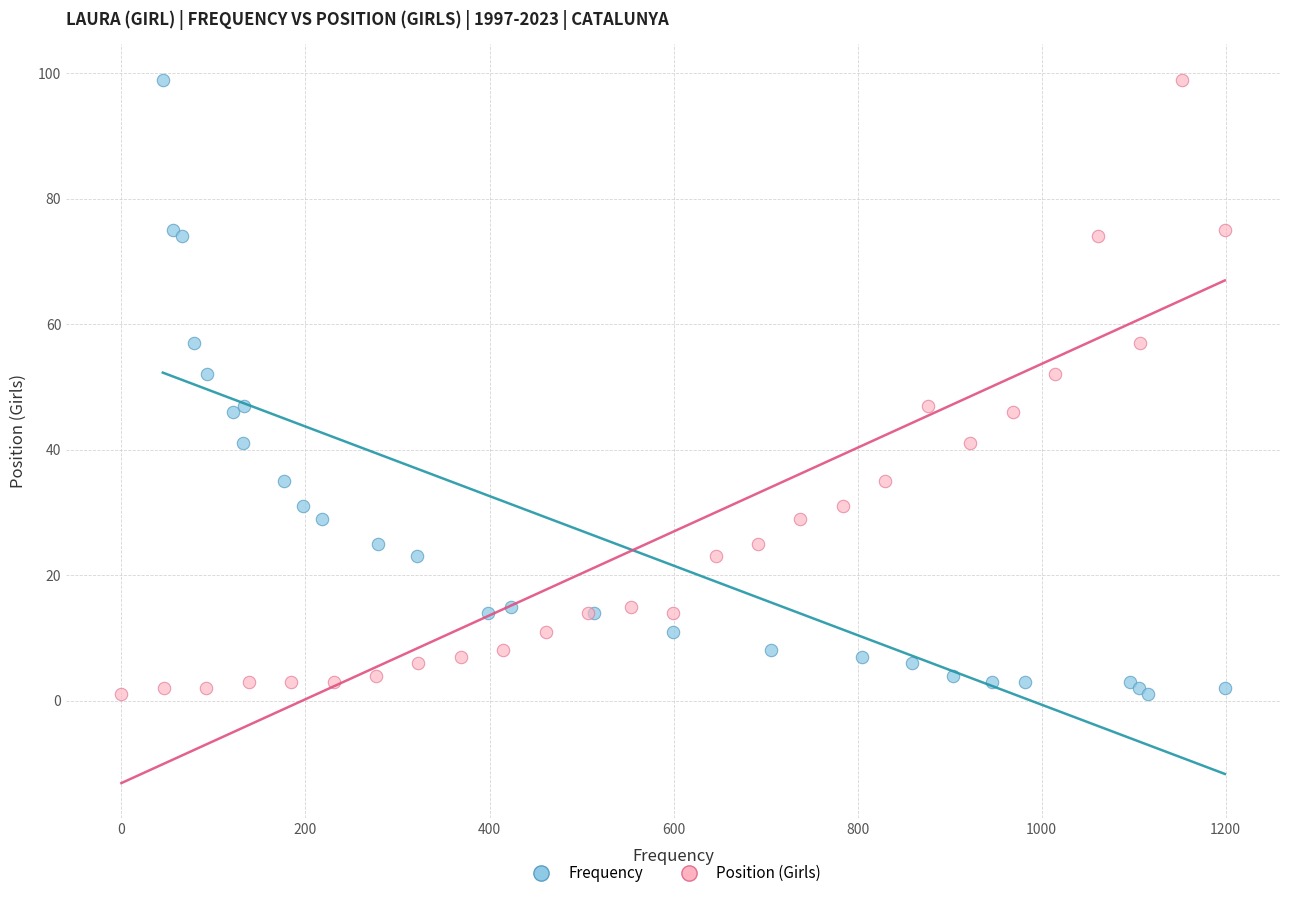

What are all the series names shown in the legend?

Frequency, Position (Girls)